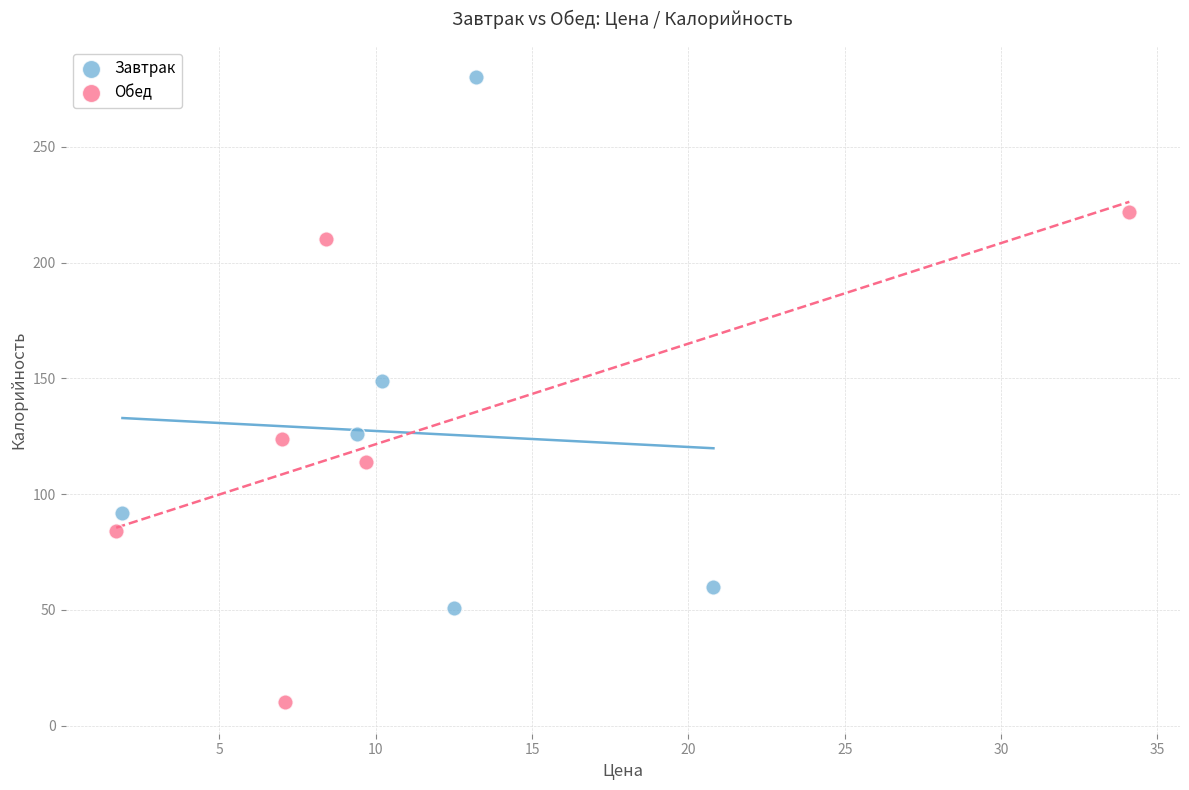

Which series contains the highest Y value?

Завтрак